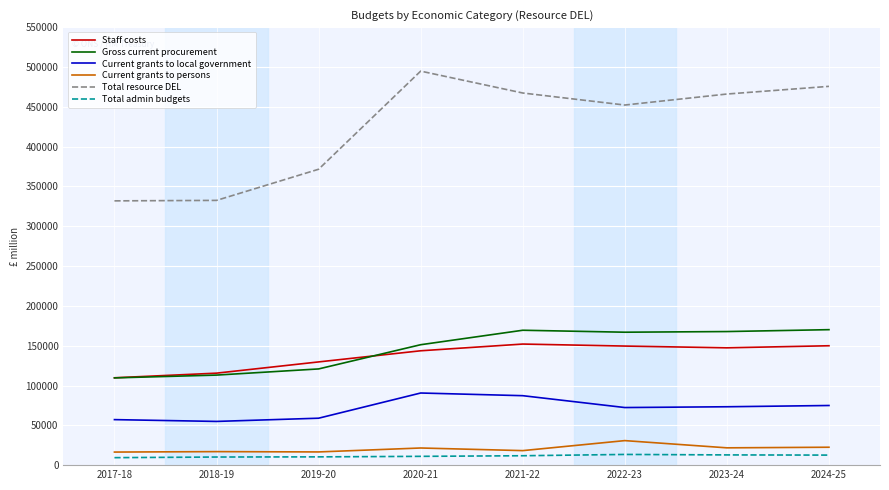

At which label is Total resource DEL closest to 413317?

2022-23